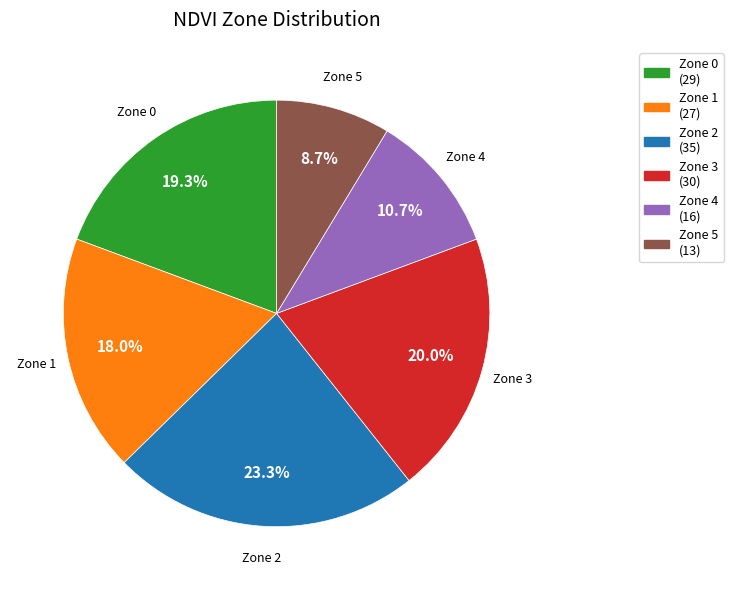

Is Zone 3 the majority of the pie?

No